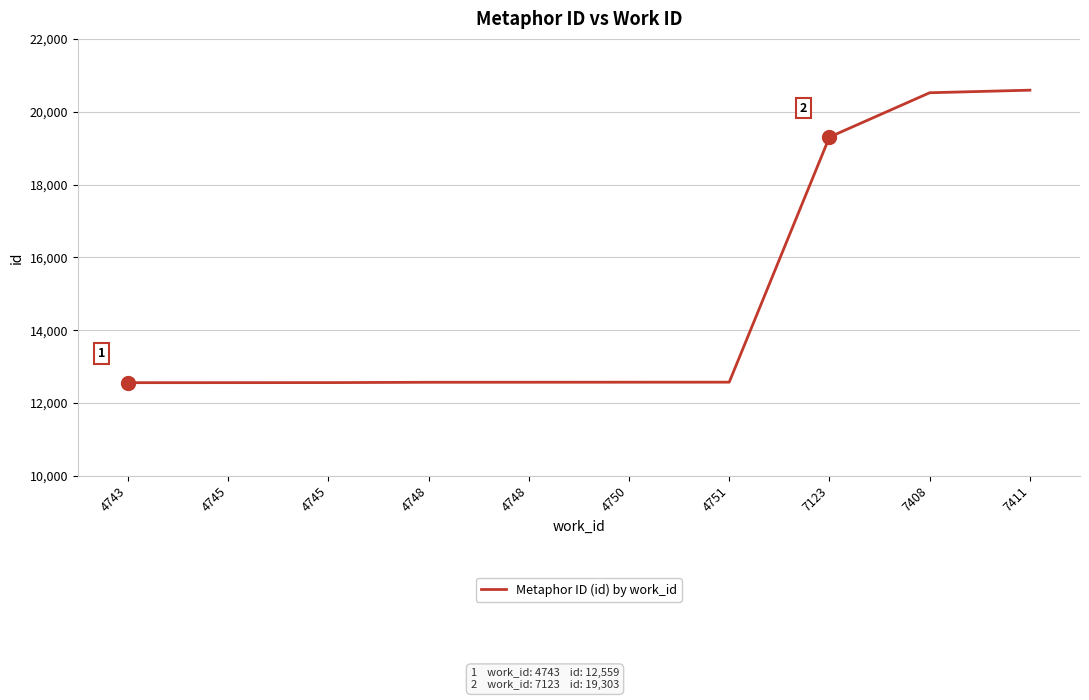

Which label corresponds to the smallest value in the chart?

4743